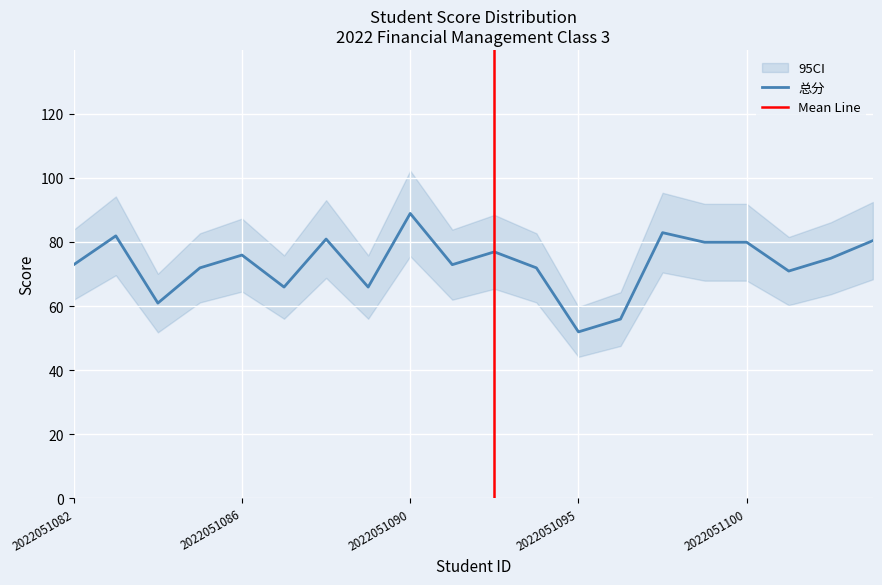

The value of 总分 at 2022051086 is 76.0. True or false?

True